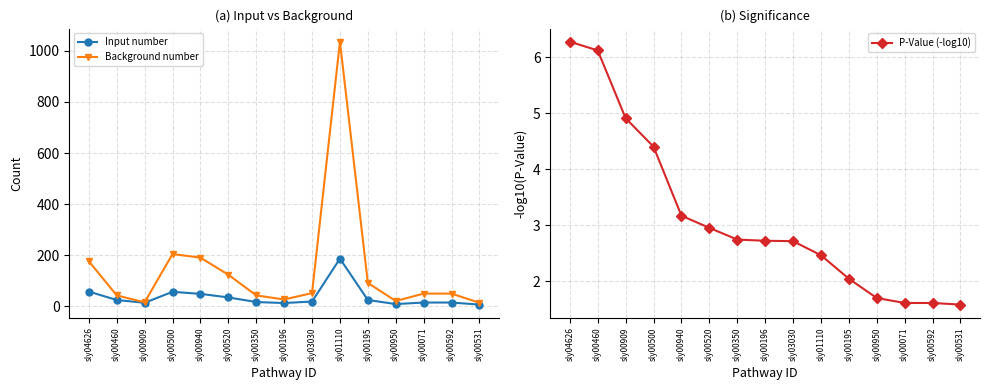

Reading left to right, transcribe all the data shown in this chart.

Input number: 57.0	24.0	13.0	56.0	48.0	34.0	16.0	12.0	18.0	186.0	24.0	8.0	14.0	14.0	6.0
Background number: 176.0	42.0	15.0	204.0	190.0	123.0	42.0	26.0	51.0	1036.0	91.0	20.0	49.0	49.0	13.0
P-Value (-log10): 6.3	6.1	4.9	4.4	3.2	3.0	2.7	2.7	2.7	2.5	2.0	1.7	1.6	1.6	1.6